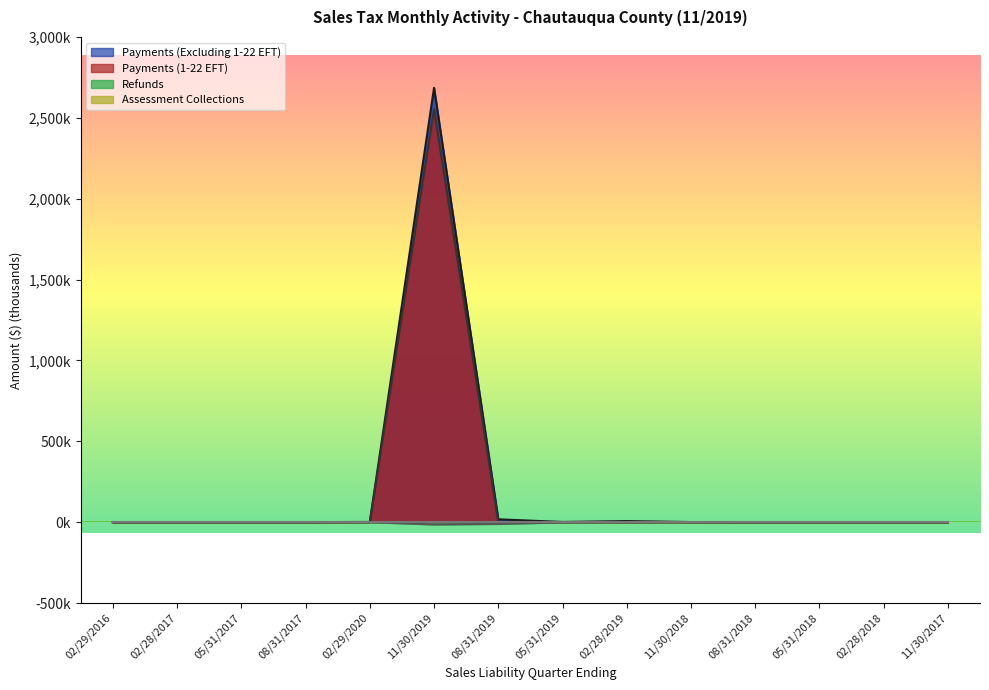

Reading left to right, extract all data points from this chart.

Payments (Excluding 1-22 EFT): 02/29/2016=0.0	02/28/2017=0.0	05/31/2017=0.0	08/31/2017=0.0	02/29/2020=1.3	11/30/2019=2685.4	08/31/2019=17.6	05/31/2019=1.3	02/28/2019=6.7	11/30/2018=0.6	08/31/2018=0.1	05/31/2018=0.1	02/28/2018=0.1	11/30/2017=0.0
Payments (1-22 EFT): 02/29/2016=0.0	02/28/2017=0.0	05/31/2017=0.0	08/31/2017=0.0	02/29/2020=0.0	11/30/2019=2553.0	08/31/2019=0.0	05/31/2019=0.0	02/28/2019=0.0	11/30/2018=0.0	08/31/2018=0.0	05/31/2018=0.0	02/28/2018=0.0	11/30/2017=0.0
Refunds: 02/29/2016=0.0	02/28/2017=0.0	05/31/2017=0.0	08/31/2017=0.0	02/29/2020=-0.0	11/30/2019=-14.2	08/31/2019=-10.9	05/31/2019=-1.5	02/28/2019=-1.4	11/30/2018=-0.1	08/31/2018=-0.5	05/31/2018=-0.0	02/28/2018=-0.4	11/30/2017=-0.0